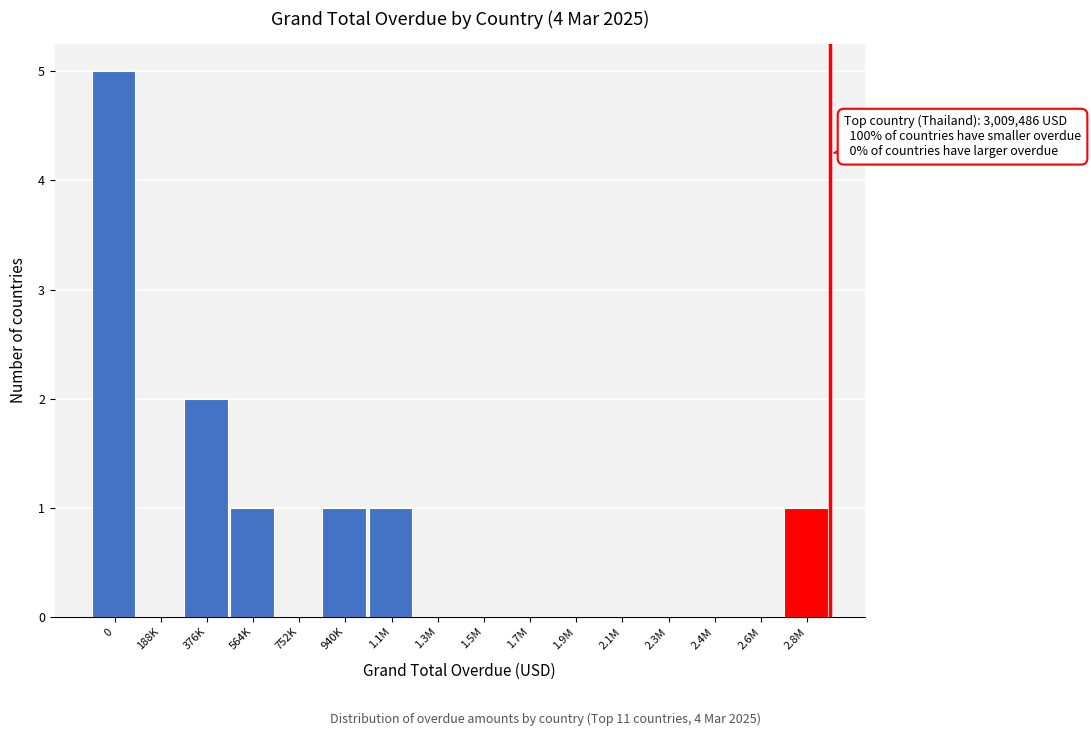

Reading left to right, what are all the values shown in this chart?

0=5	188K=0	376K=2	564K=1	752K=0	940K=1	1.1M=1	1.3M=0	1.5M=0	1.7M=0	1.9M=0	2.1M=0	2.3M=0	2.4M=0	2.6M=0	2.8M=1